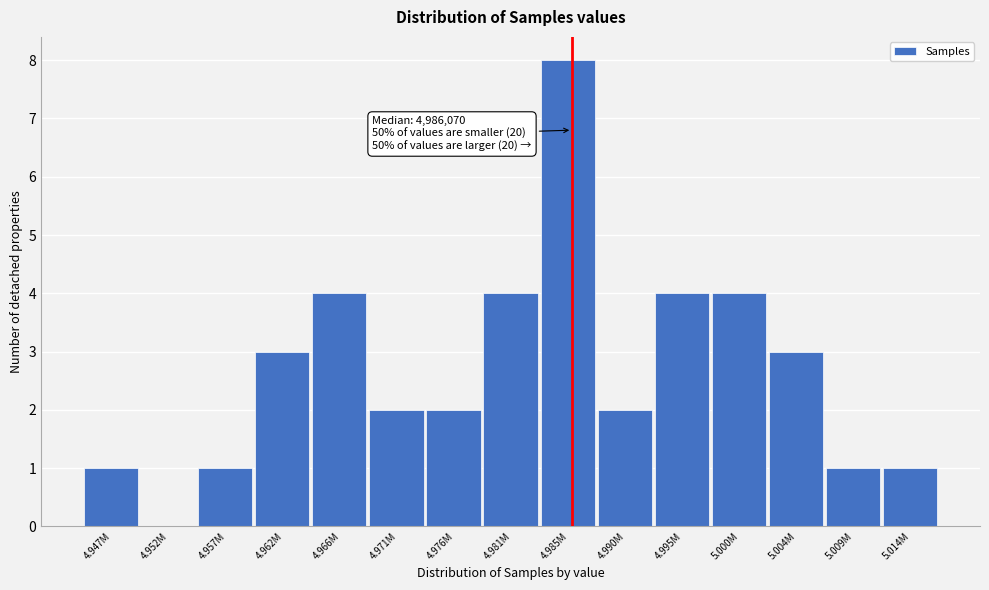

Reading right to left, extract all data points from this chart.

5.014M=1	5.009M=1	5.004M=3	5.000M=4	4.995M=4	4.990M=2	4.985M=8	4.981M=4	4.976M=2	4.971M=2	4.966M=4	4.962M=3	4.957M=1	4.952M=0	4.947M=1